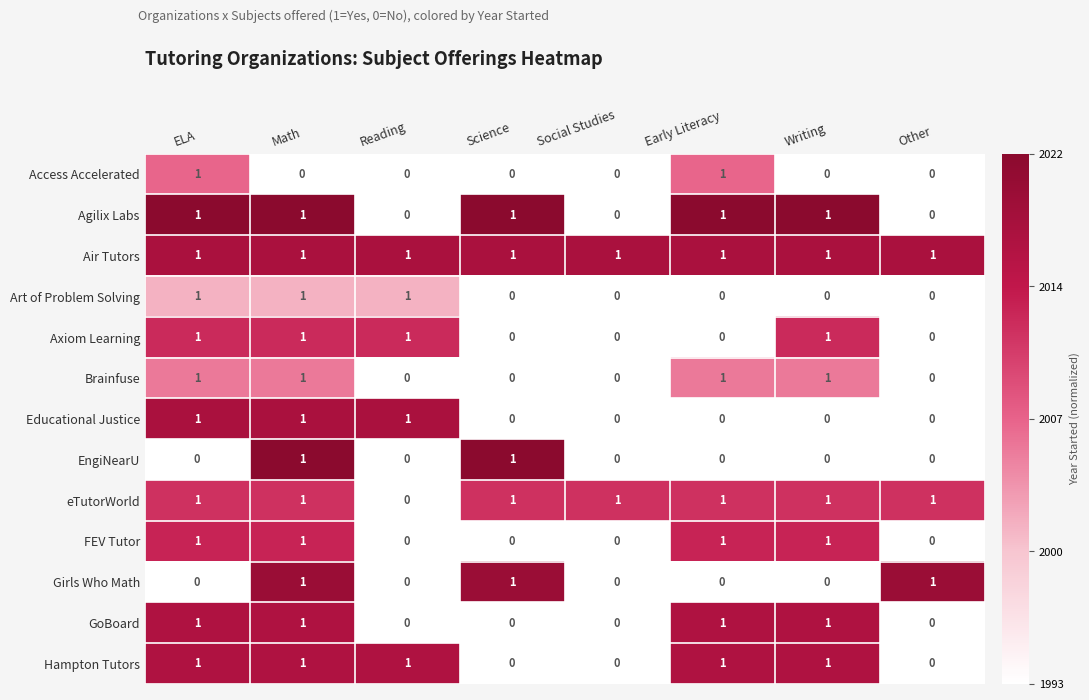

What is the total value across all series at Early Literacy?

8